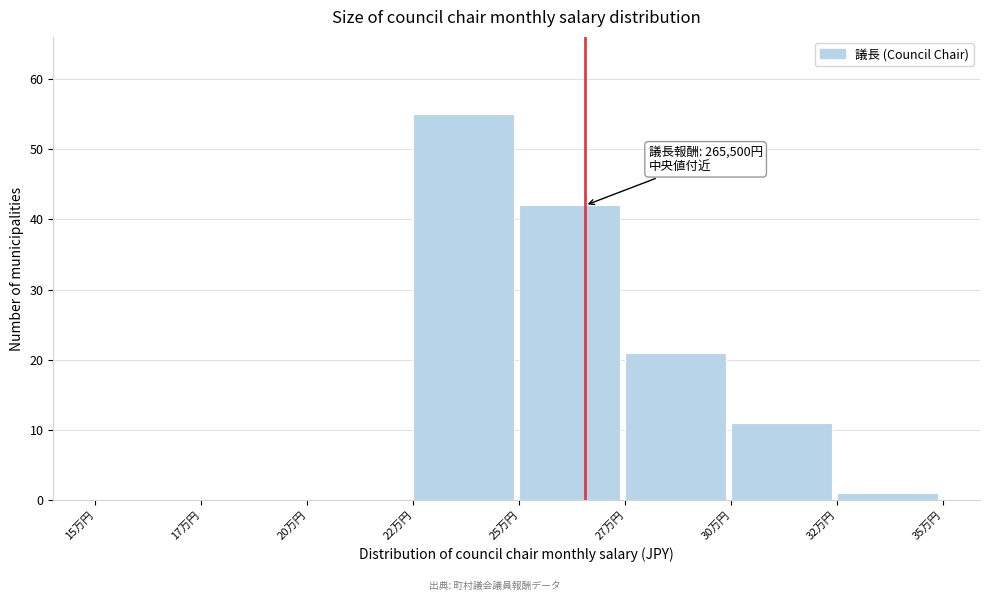

Reading left to right, extract all data points from this chart.

15万円=0	17万円=0	20万円=0	22万円=55	25万円=42	27万円=21	30万円=11	32万円=1